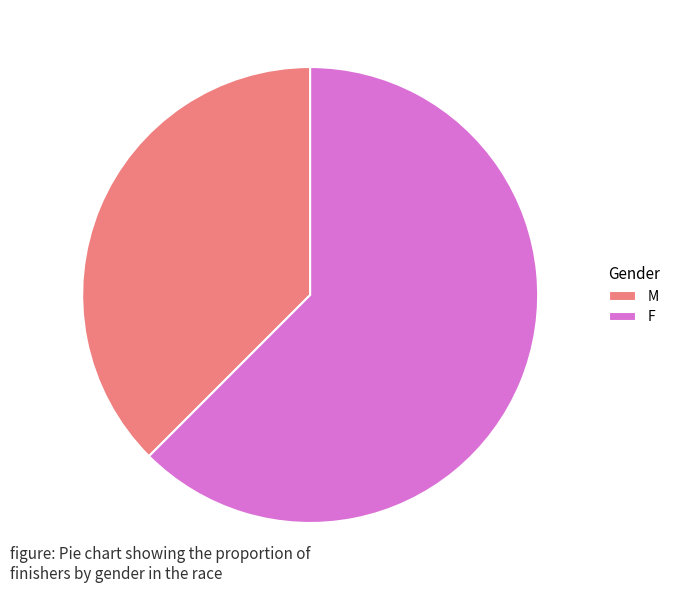

Rank the categories by value from lowest to highest.

M, F